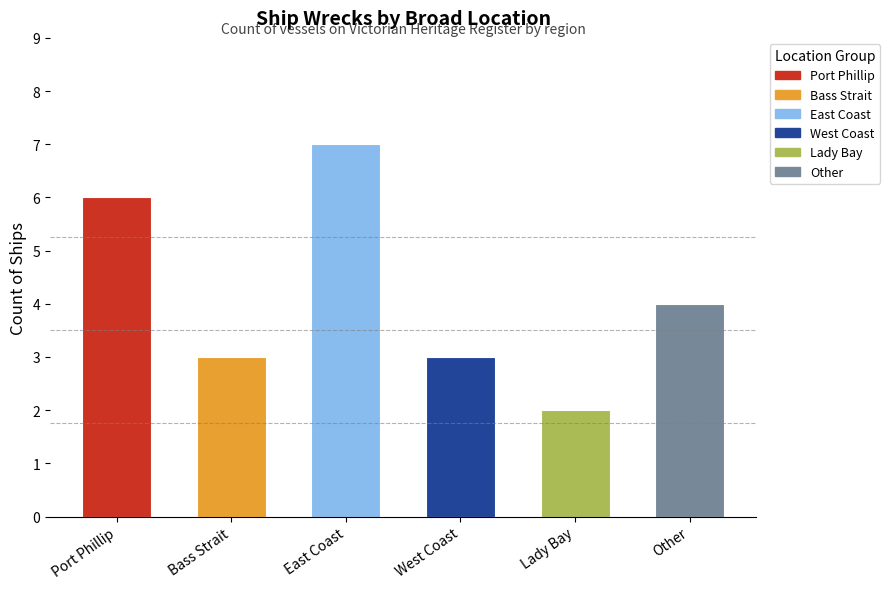

Which label corresponds to the largest value in the chart?

East Coast